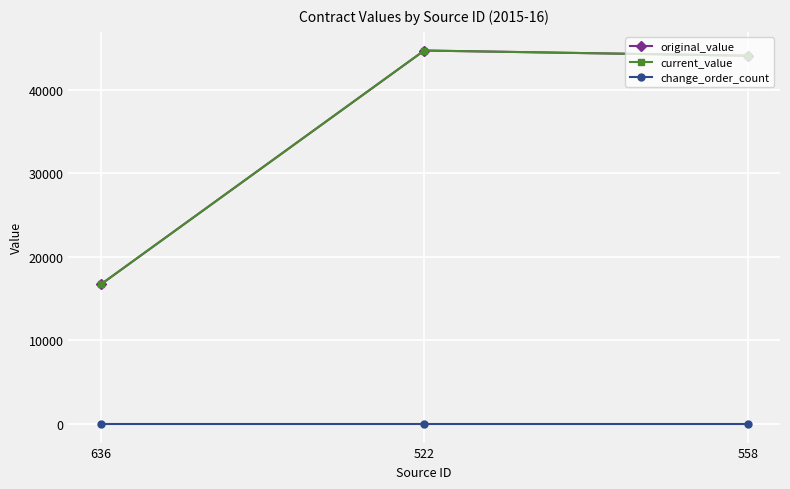

Reading left to right, extract all data points from this chart.

original_value: 16700.0	44709.6	44090.0
current_value: 16700.0	44709.6	44090.0
change_order_count: 0.0	0.0	0.0